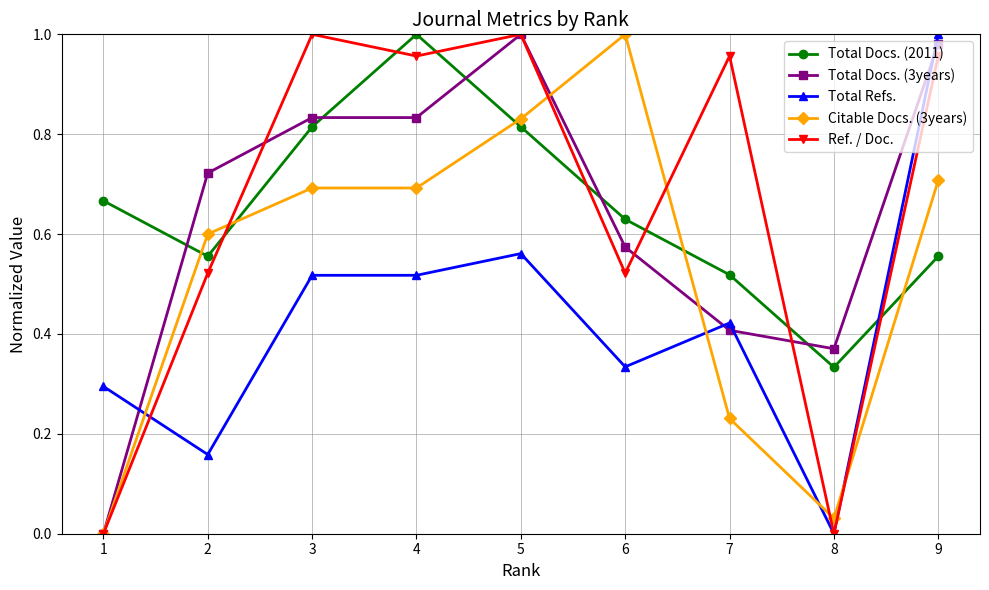

True or false: Citable Docs. (3years) has more than 2 points higher than both neighbors.

False